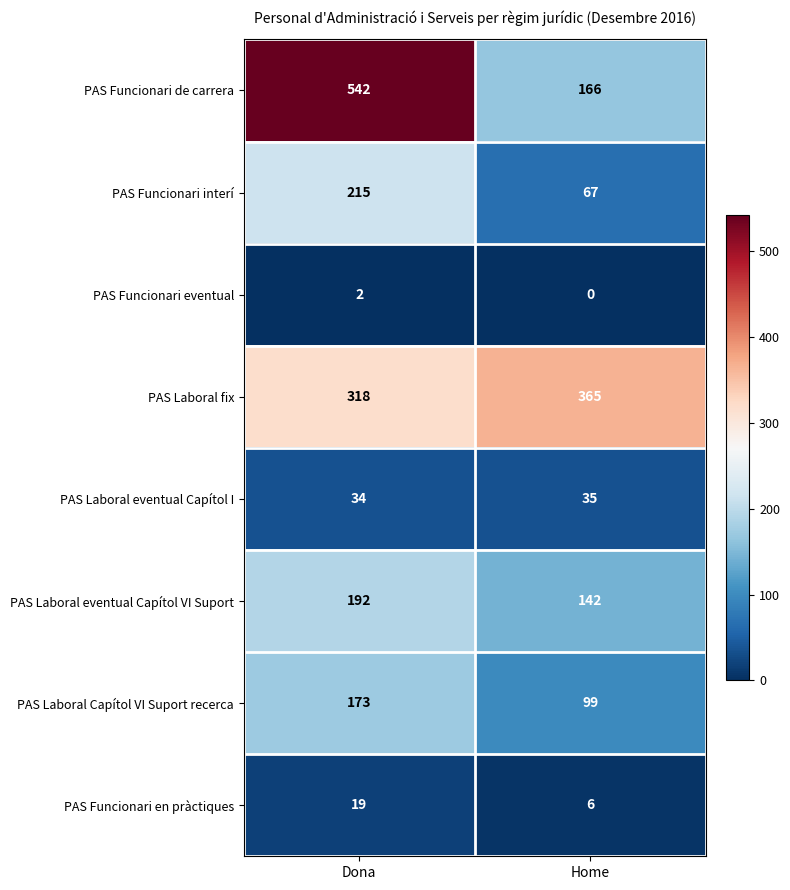

What is the total value across all series at Home?

880